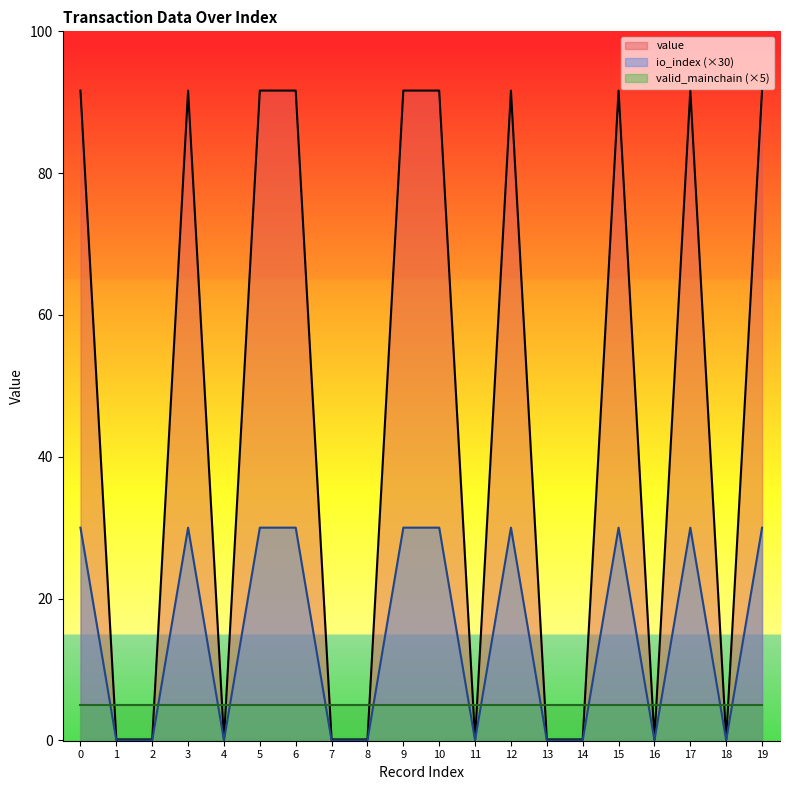

What is the sum of all value values?

917.7